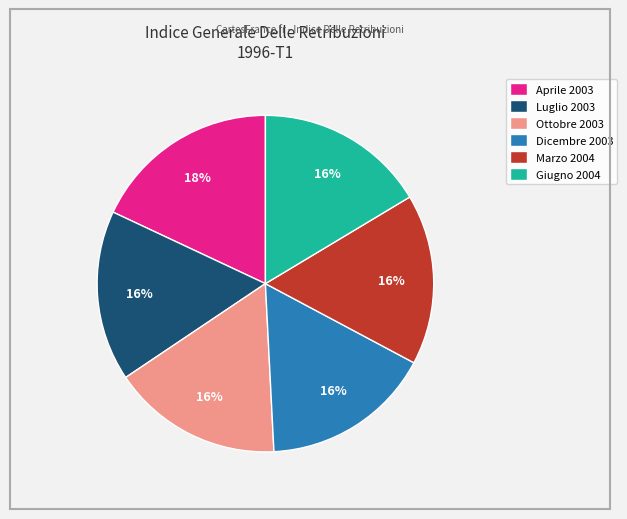

What is the largest slice in the pie chart?

Aprile 2003